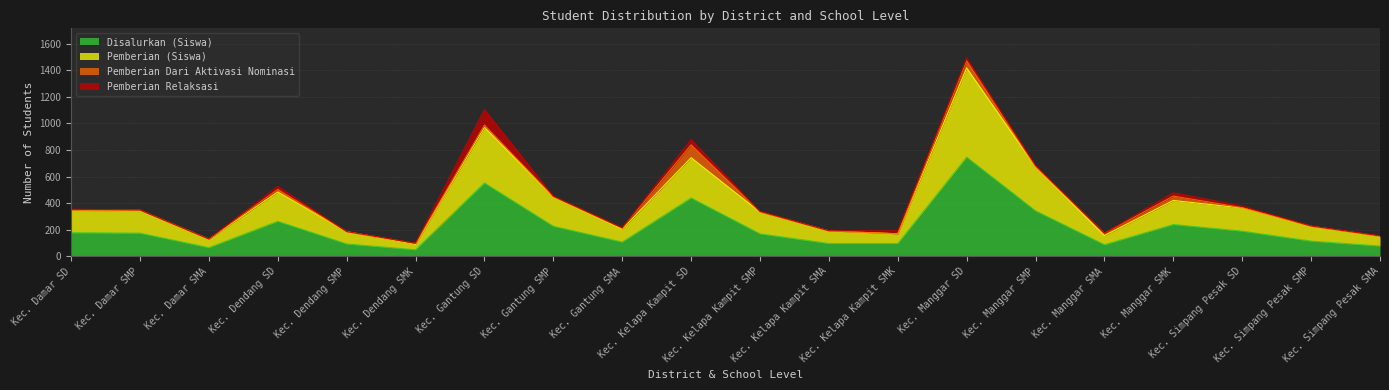

Does the chart display data point markers on the line(s)?

No